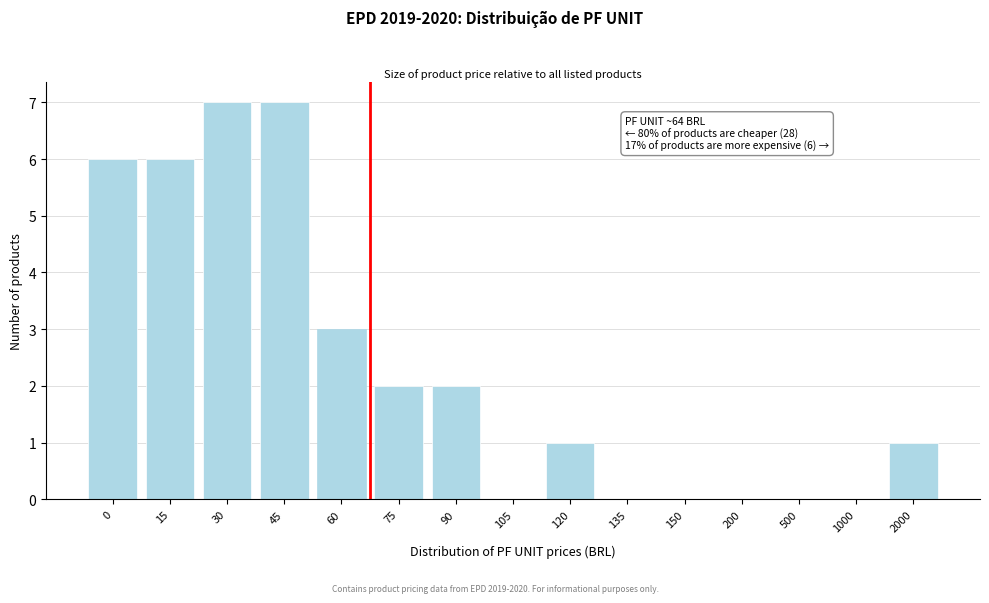

Reading left to right, transcribe all the data shown in this chart.

0=6	15=6	30=7	45=7	60=3	75=2	90=2	105=0	120=1	135=0	150=0	200=0	500=0	1000=0	2000=1